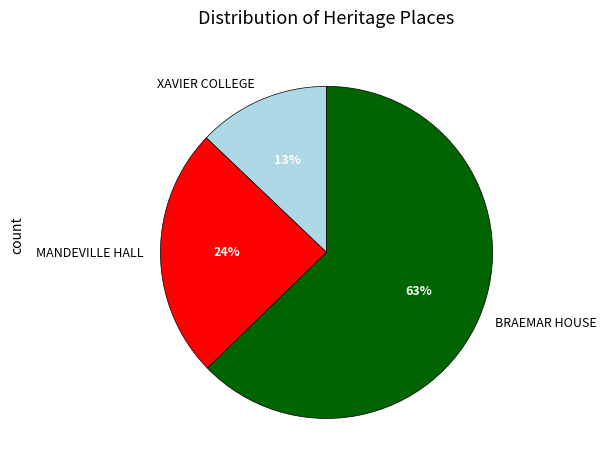

Do XAVIER COLLEGE and BRAEMAR HOUSE together represent more than half of the pie?

Yes